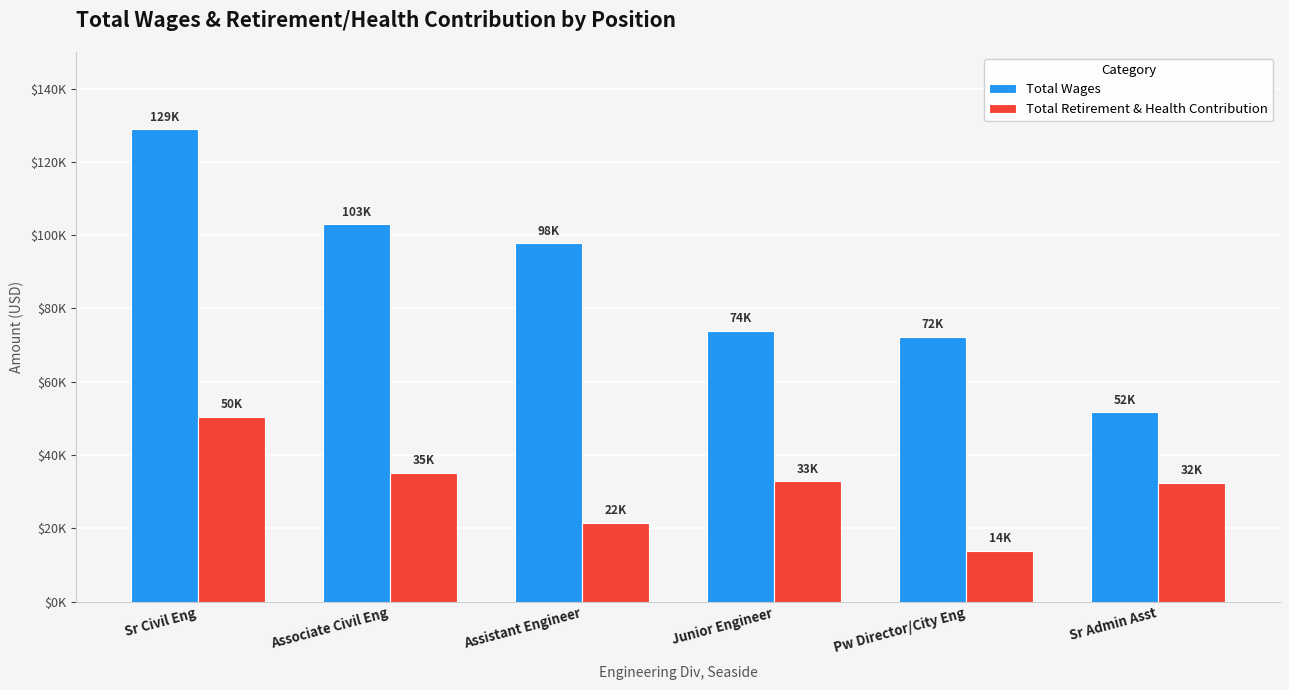

Which series has the largest total across all categories?

Total Wages